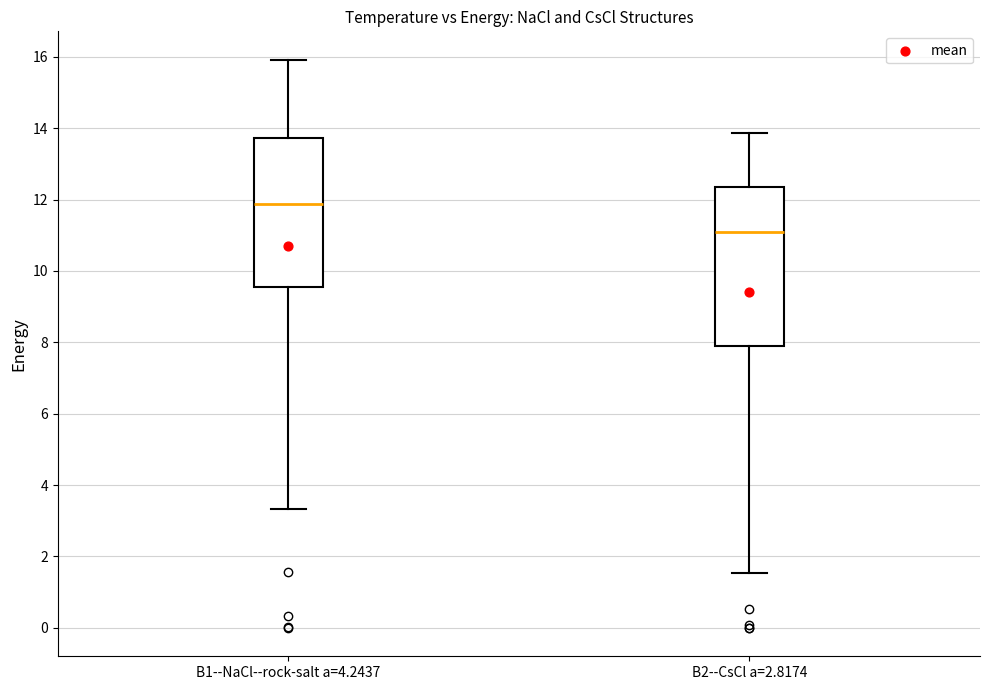

Which box's median line is the highest?

B1--NaCl--rock-salt a=4.2437